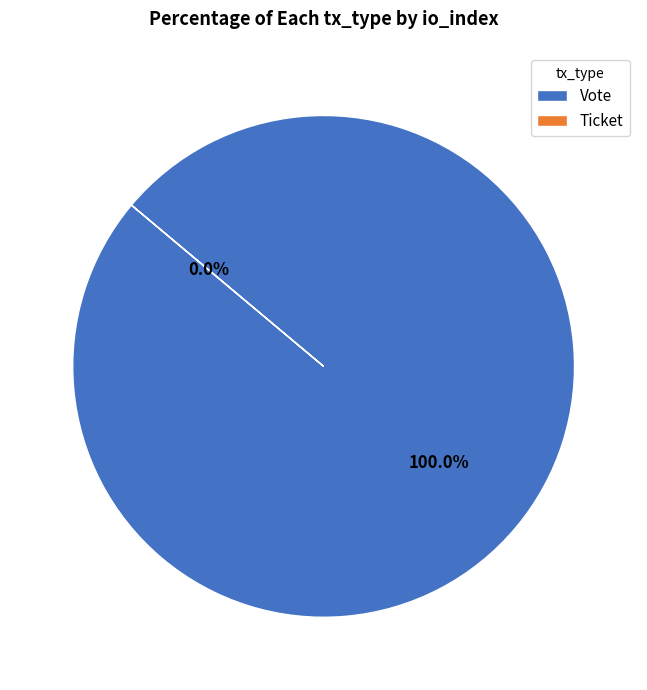

What percentage is the Vote slice, to the nearest percent?

100%